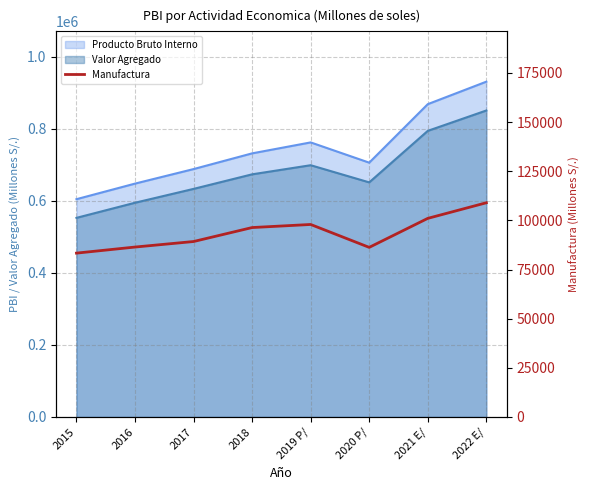

True or false: there are more than 2 points higher than both neighbors.

False